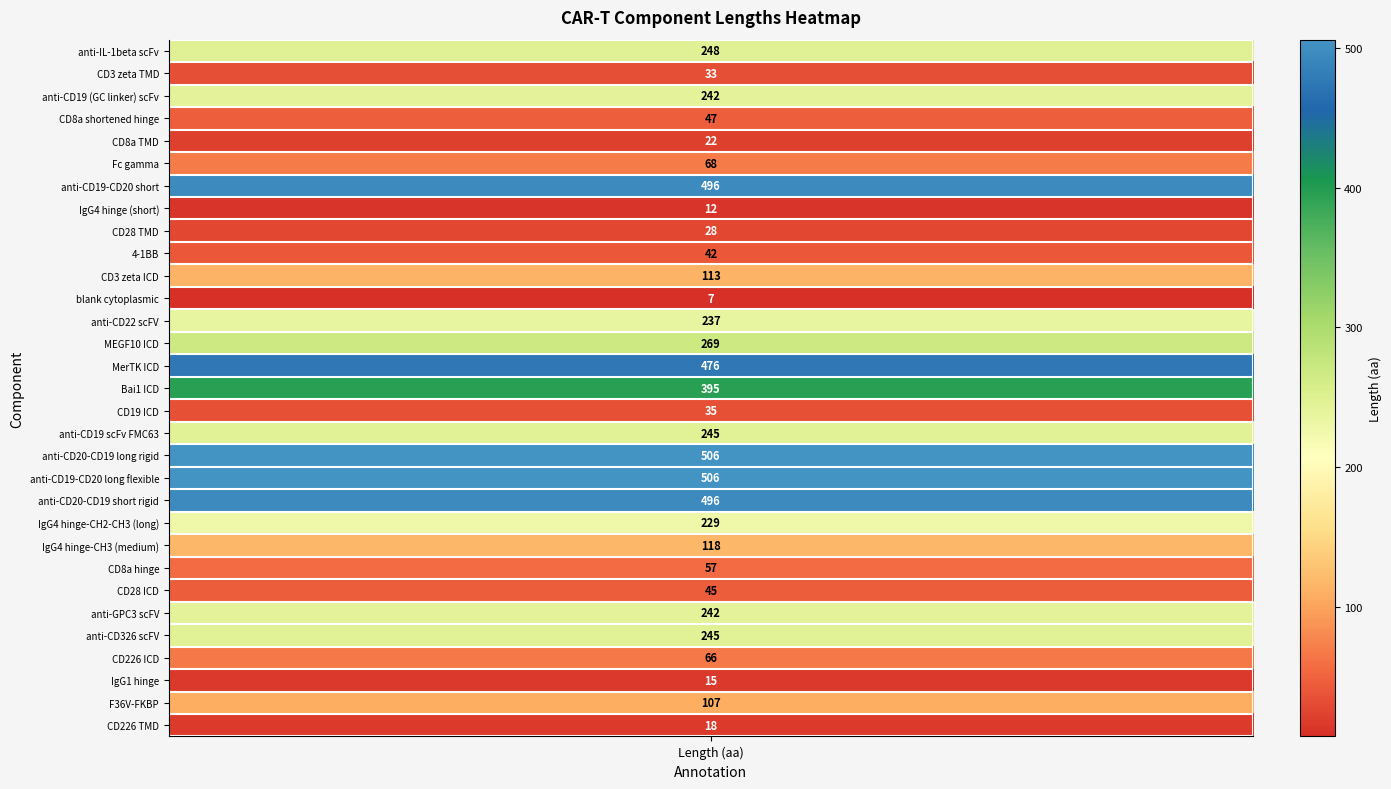

What is the approximate value at anti-CD19-CD20 long flexible, to the nearest 5?

505